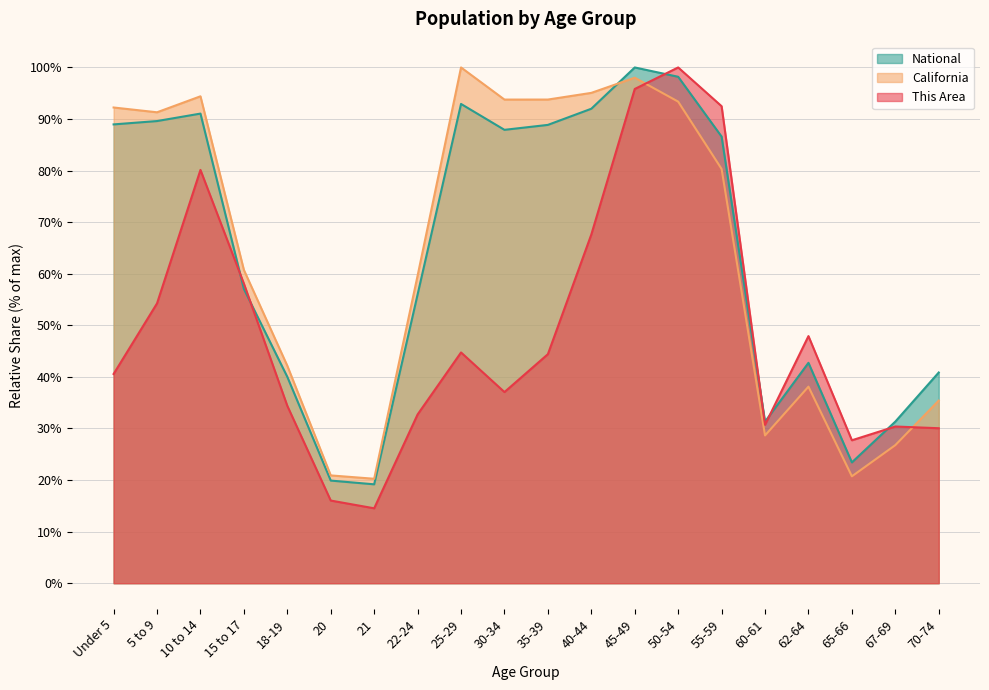

Between which two adjacent categories do This Area and California first intersect?

45-49 and 50-54